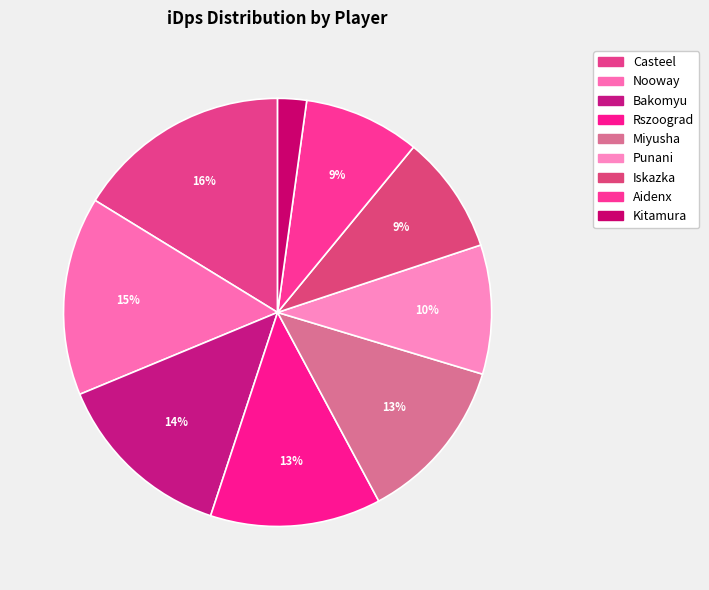

Rank the categories by value from highest to lowest.

Casteel, Nooway, Bakomyu, Rszoograd, Miyusha, Punani, Iskazka, Aidenx, Kitamura